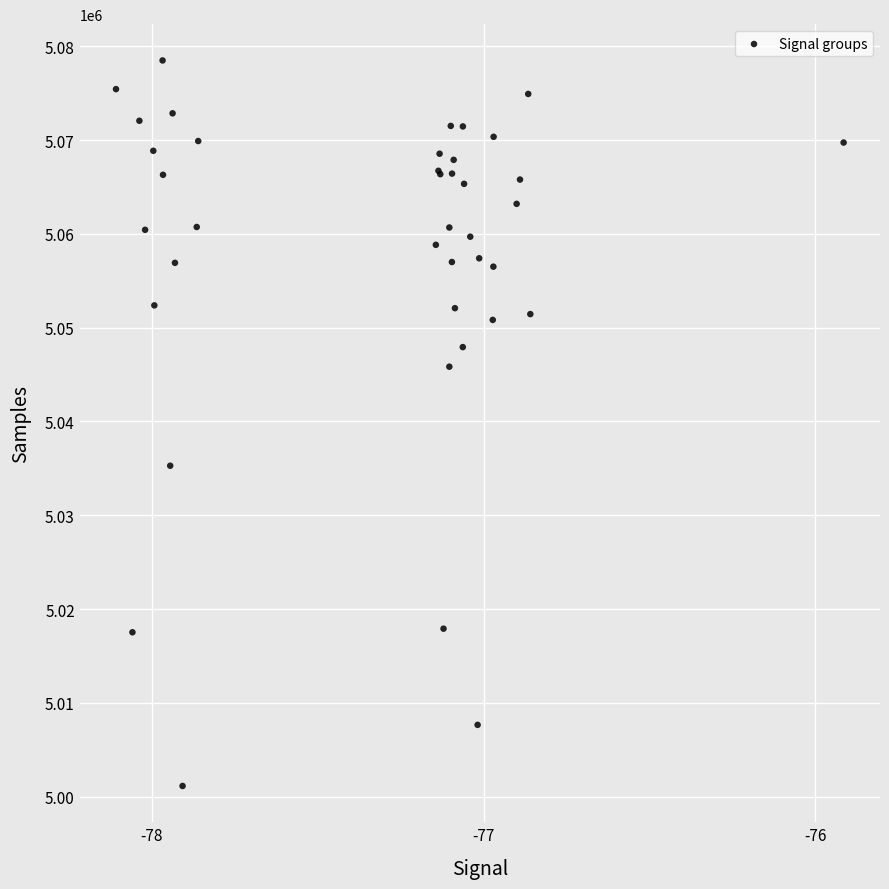

What Y value in the scatter plot is closest to 5039814?

5035280